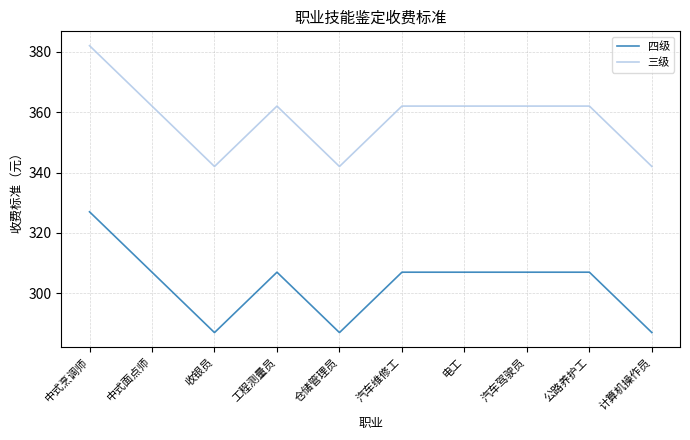

True or false: 三级 and 四级 cross at least once.

False